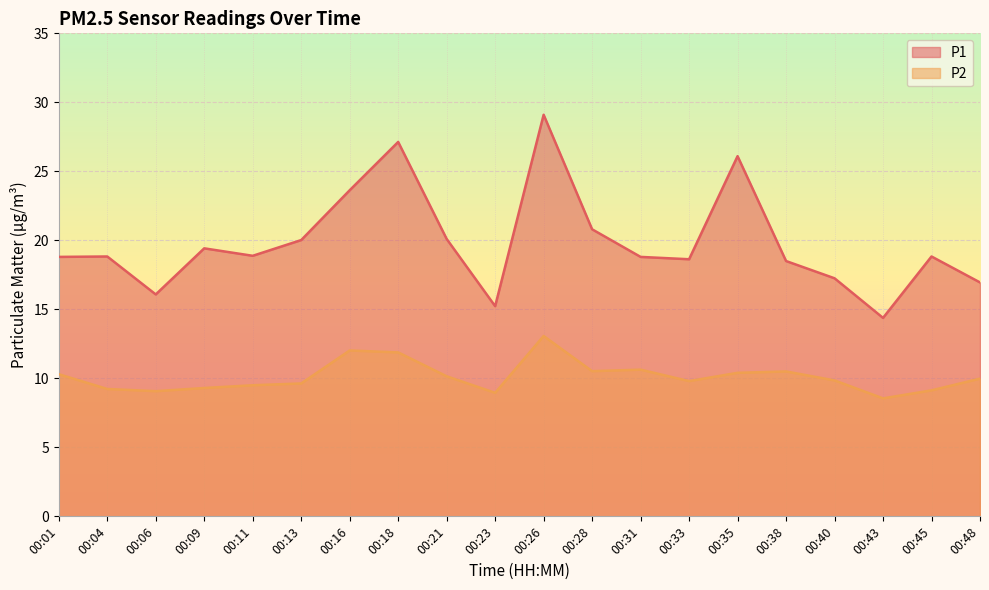

What is the approximate value of P1 at 00:23?

15.2